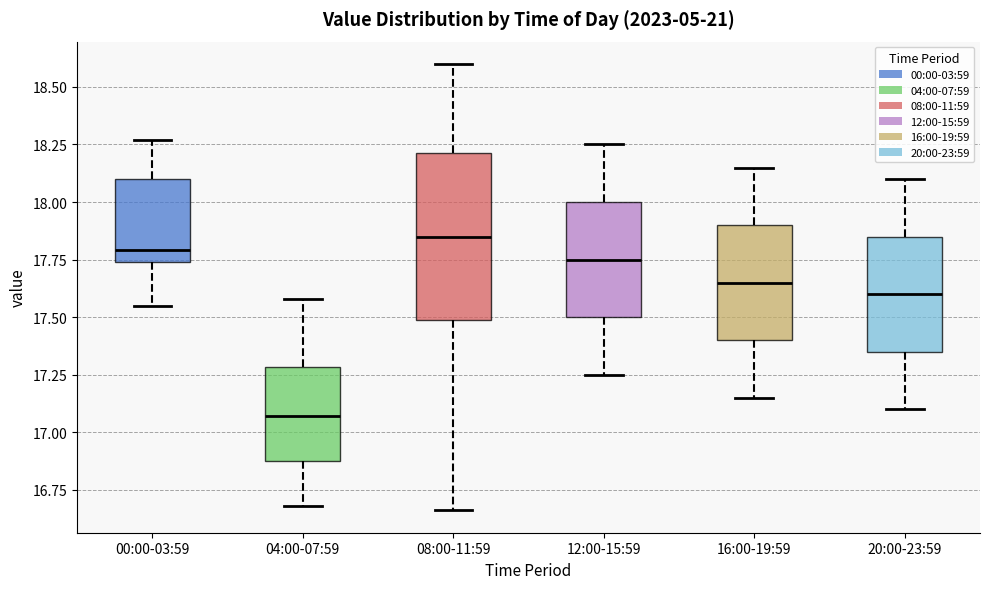

Which box is the tallest, from its lower edge to its upper edge?

08:00-11:59